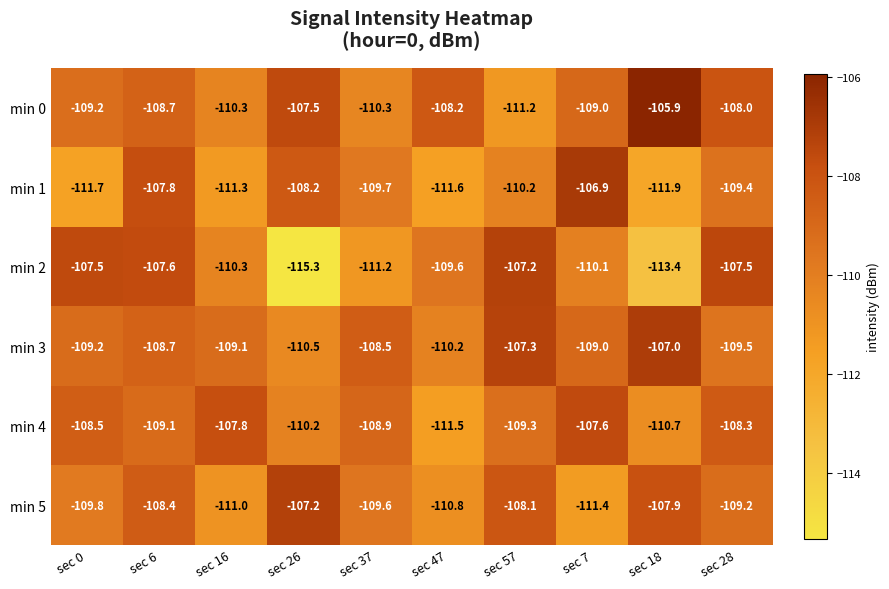

At which label does min 5 reach its peak?

sec 26